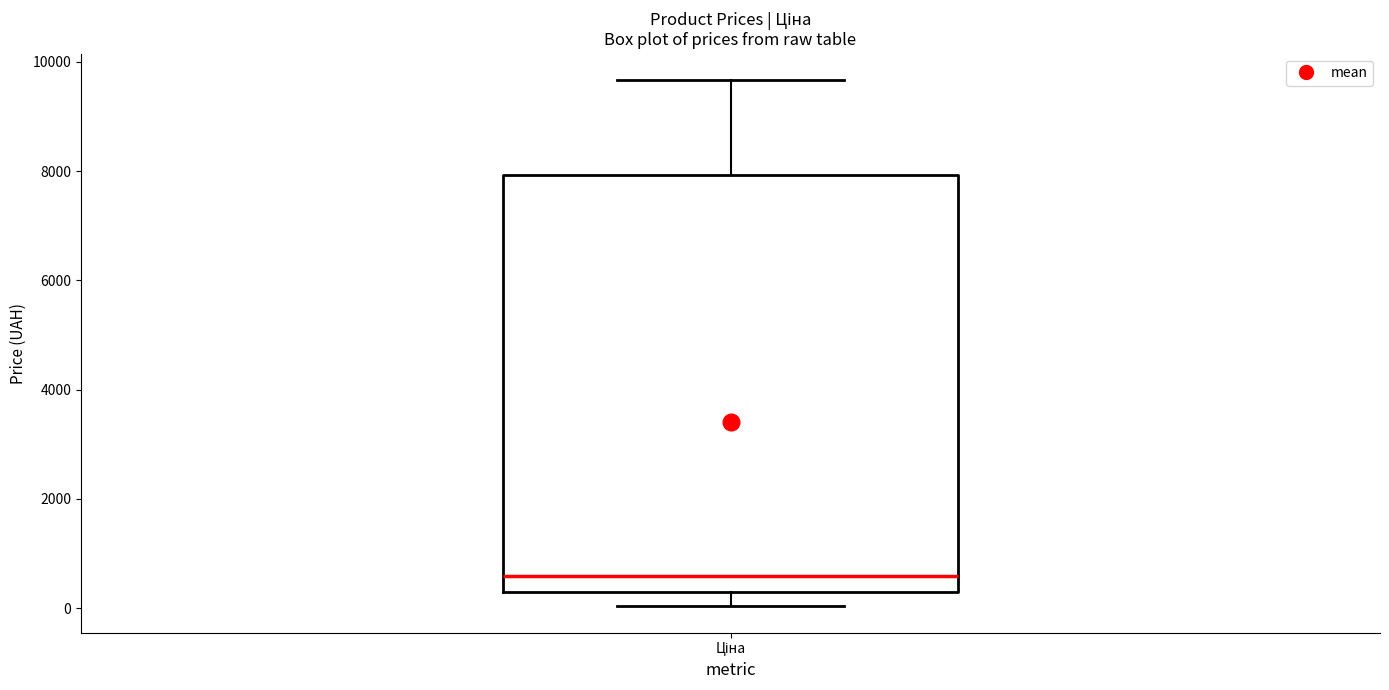

Where does the upper whisker of the box for Ціна end on the y-axis? The values are not printed on the chart, so give them approximately, as read against the axis.

9600